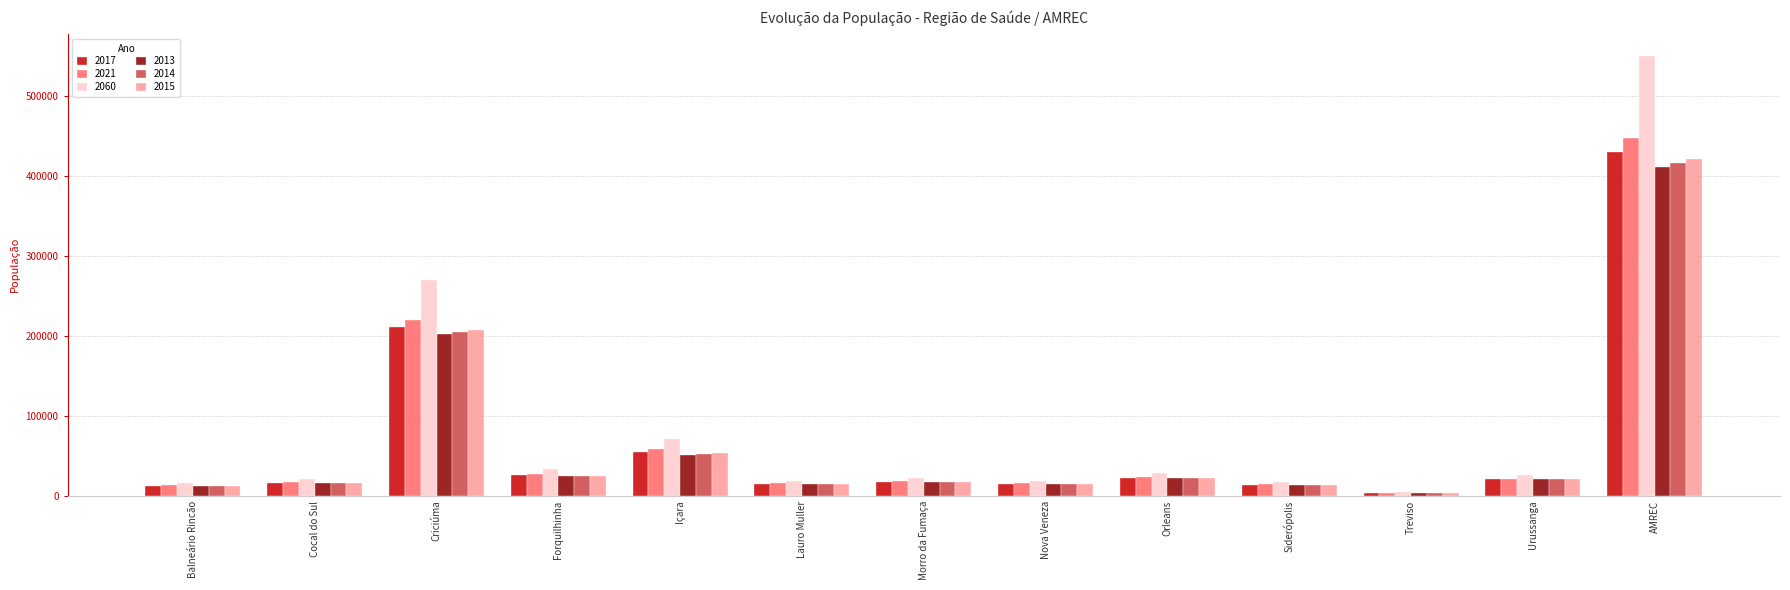

What is the difference between the 2013 values at Forquilhinha and Orleans?

2085